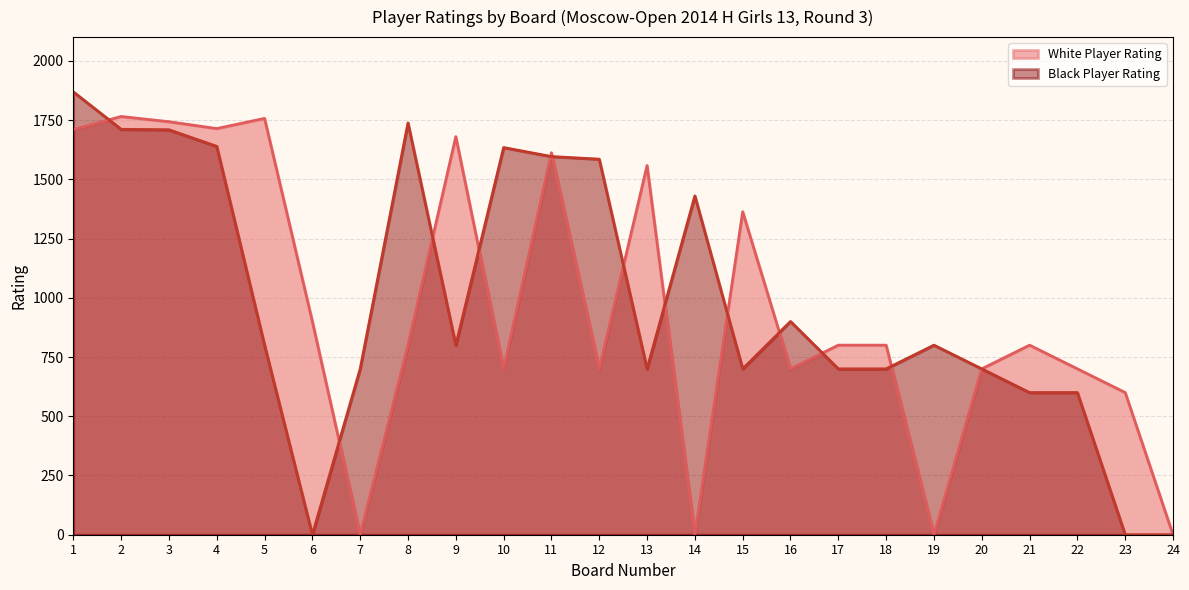

What value does the Black Player Rating series have at 12?

1585